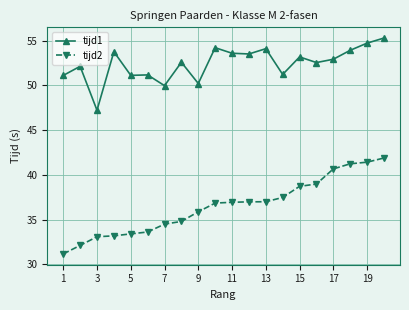

True or false: tijd2 and tijd1 intersect in this chart.

False